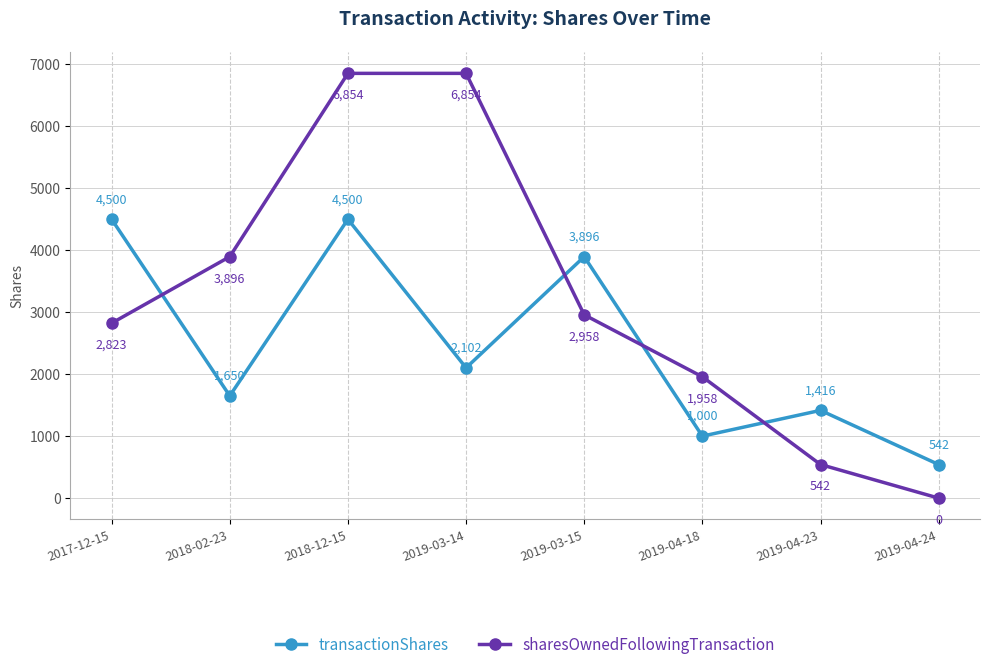

In transactionShares, how many points are lower than both neighbors (excluding endpoints)?

3